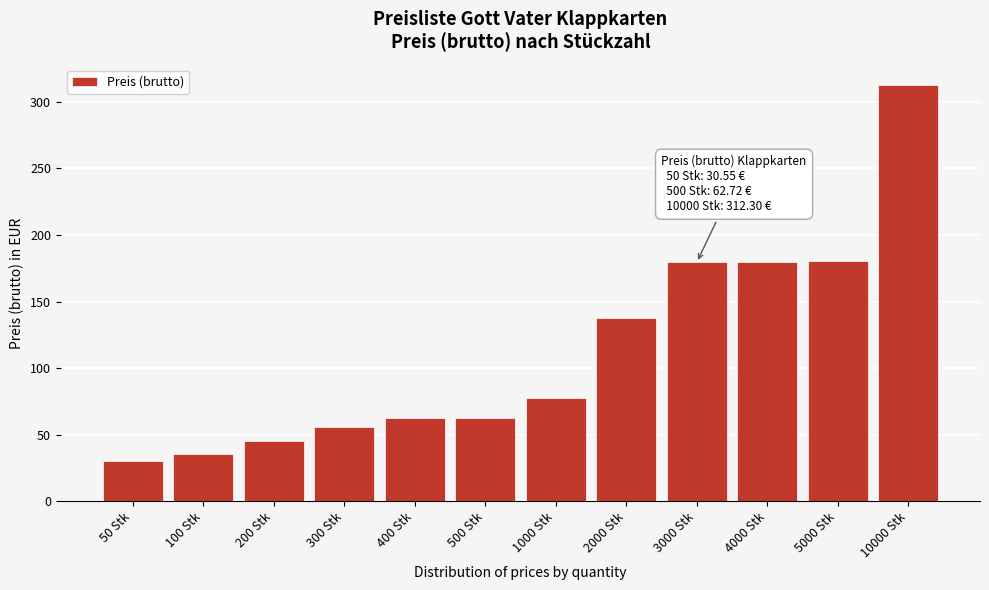

Read the value at 500 Stk.

62.7